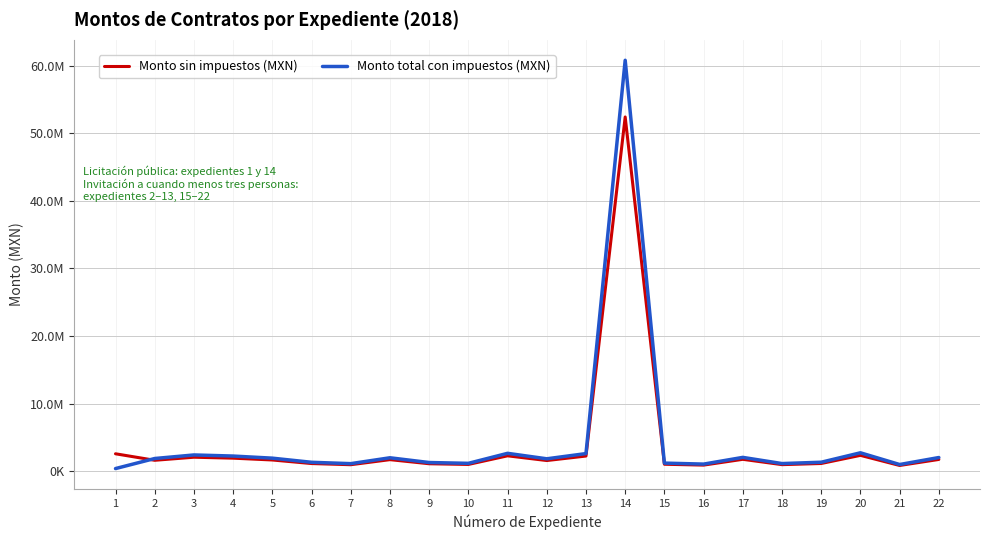

Is this an area chart (filled region under the line)?

No